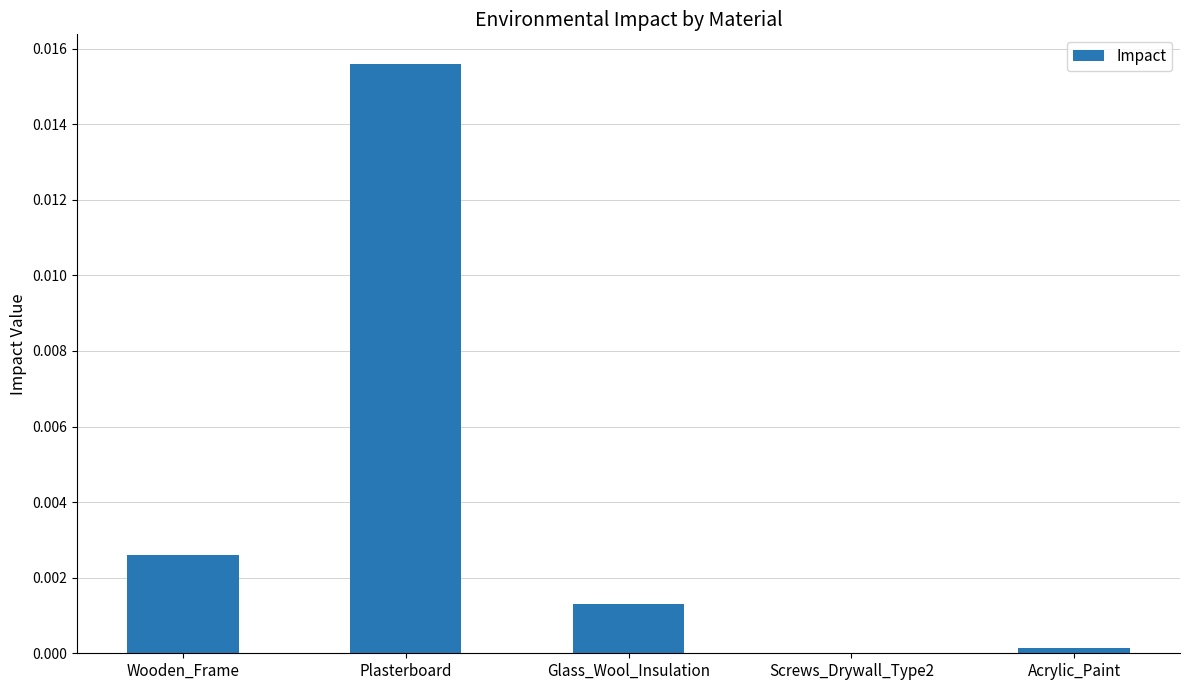

True or false: the data shows 0.0 at Wooden_Frame.

True